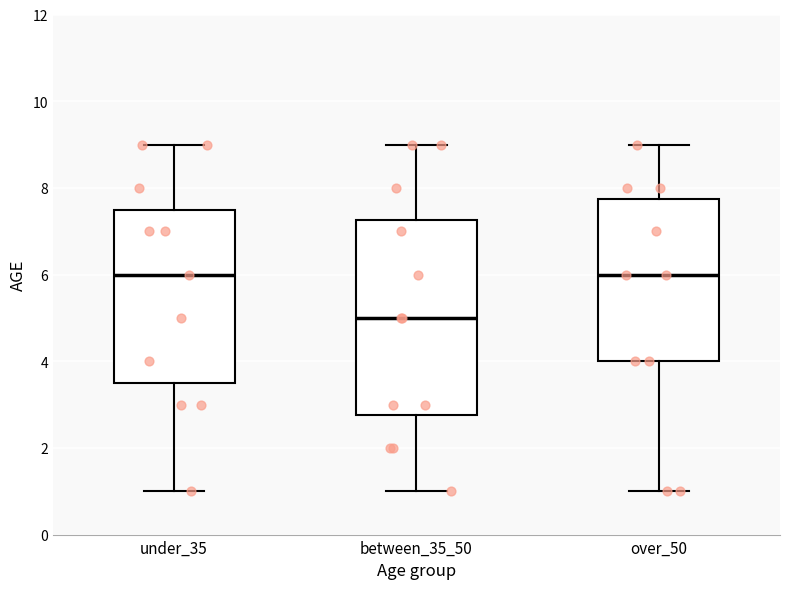

Reading left to right, read every box against the y-axis: the position of its median line, the range the box covers, and the ends of its whiskers. The values are not printed on the chart, so give them approximately, as read against the axis.

under_35: median 6.0, box 3.6 to 7.6, whiskers 1.0 to 9.0
between_35_50: median 5.0, box 2.8 to 7.2, whiskers 1.0 to 9.0
over_50: median 6.0, box 4.0 to 7.8, whiskers 1.0 to 9.0